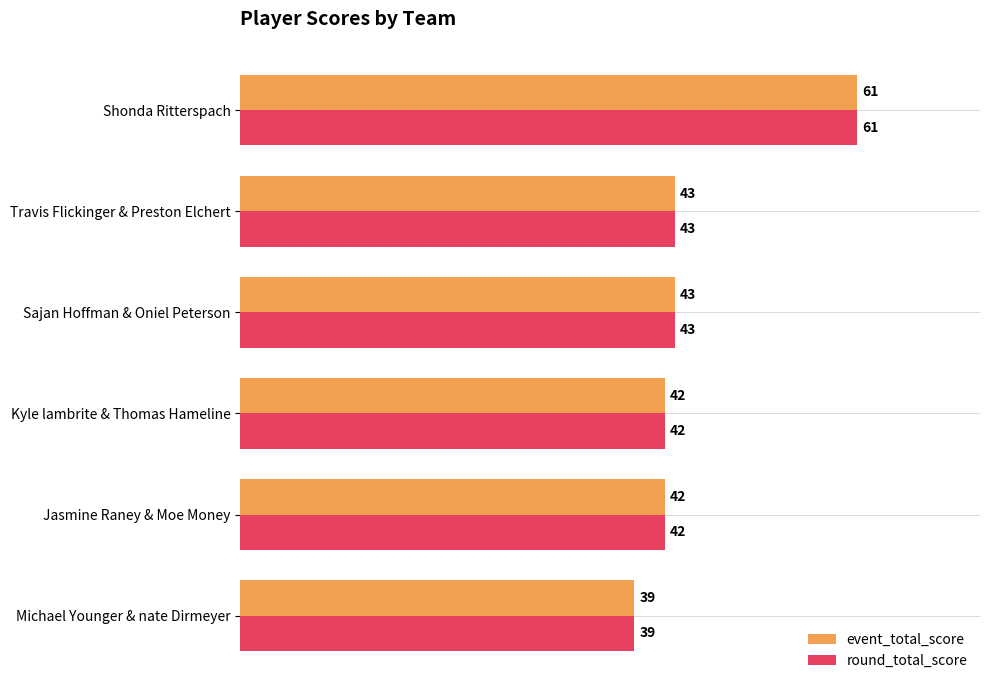

At which category is the sum across all series the highest?

Shonda Ritterspach